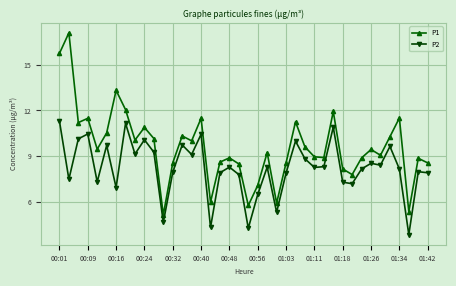

What is the difference between the second highest and minimum values in the P2 series?

7.3